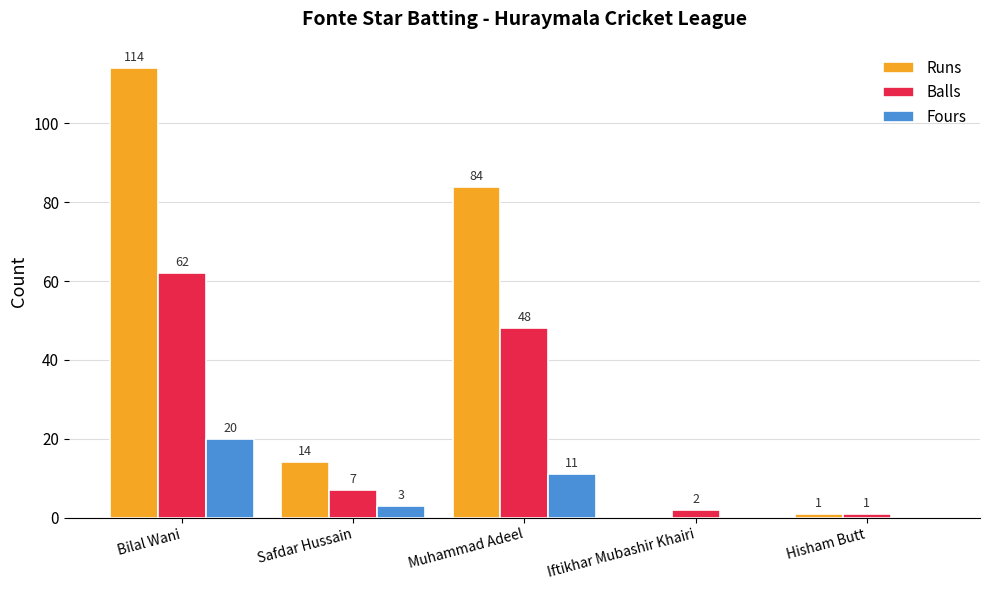

What is the sum of the Runs values at Hisham Butt and Safdar Hussain?

15